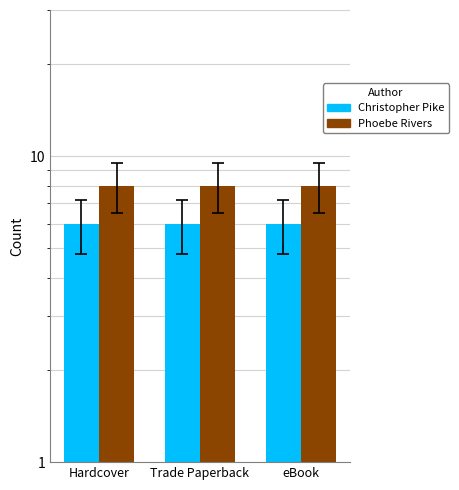

The value of Phoebe Rivers at Hardcover is 8. True or false?

True